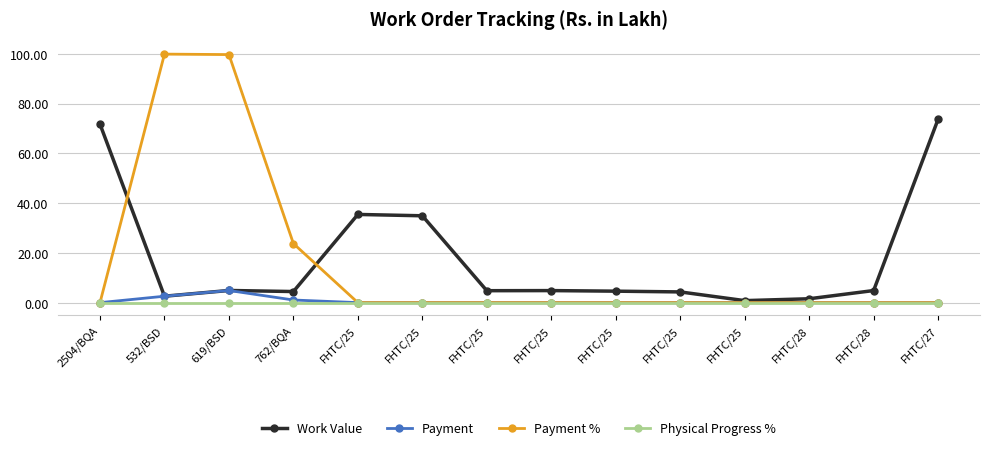

Reading left to right, extract all data points from this chart.

Work Value: 71.7	2.6	4.9	4.5	35.4	34.9	4.8	4.8	4.6	4.3	0.8	1.6	4.9	73.7
Payment: 0.0	2.6	4.9	1.1	0.0	0.0	0.0	0.0	0.0	0.0	0.0	0.0	0.0	0.0
Payment %: 0.0	99.9	99.7	23.7	0.0	0.0	0.0	0.0	0.0	0.0	0.0	0.0	0.0	0.0
Physical Progress %: 0.0	0.0	0.0	0.0	0.0	0.0	0.0	0.0	0.0	0.0	0.0	0.0	0.0	0.0